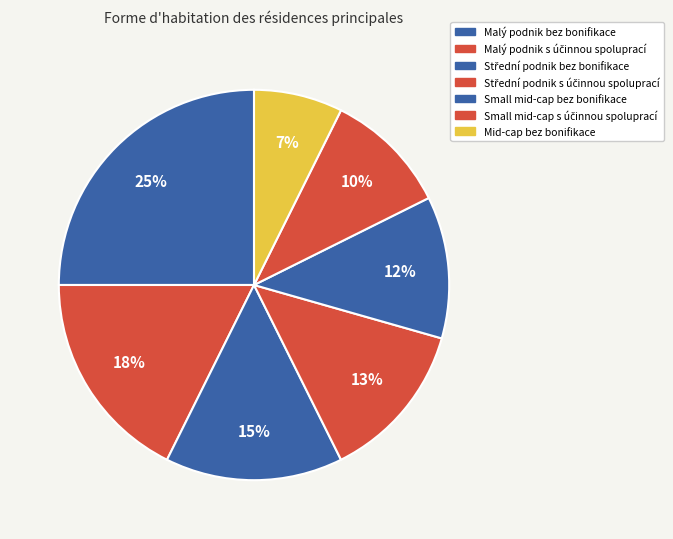

Count the number of slices in the pie.

7